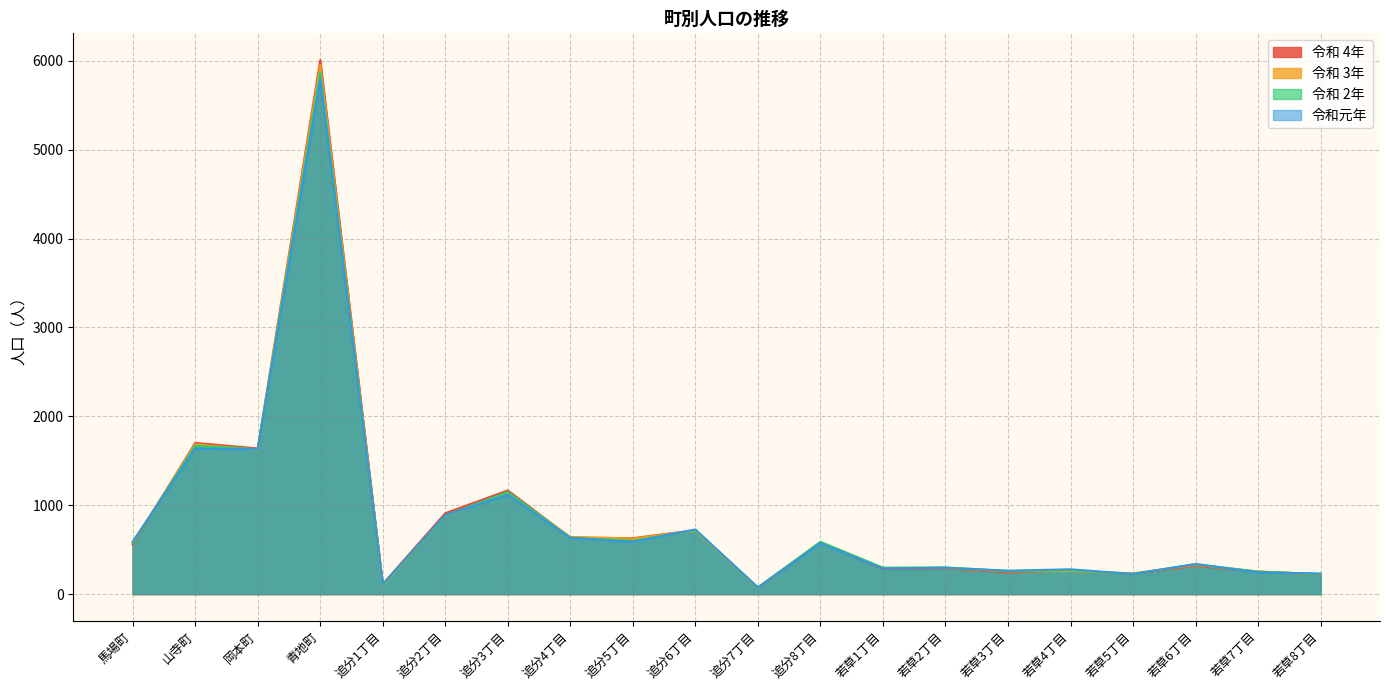

Rank the series at 若草2丁目 from highest to lowest value.

令和 2年, 令和元年, 令和 3年, 令和 4年